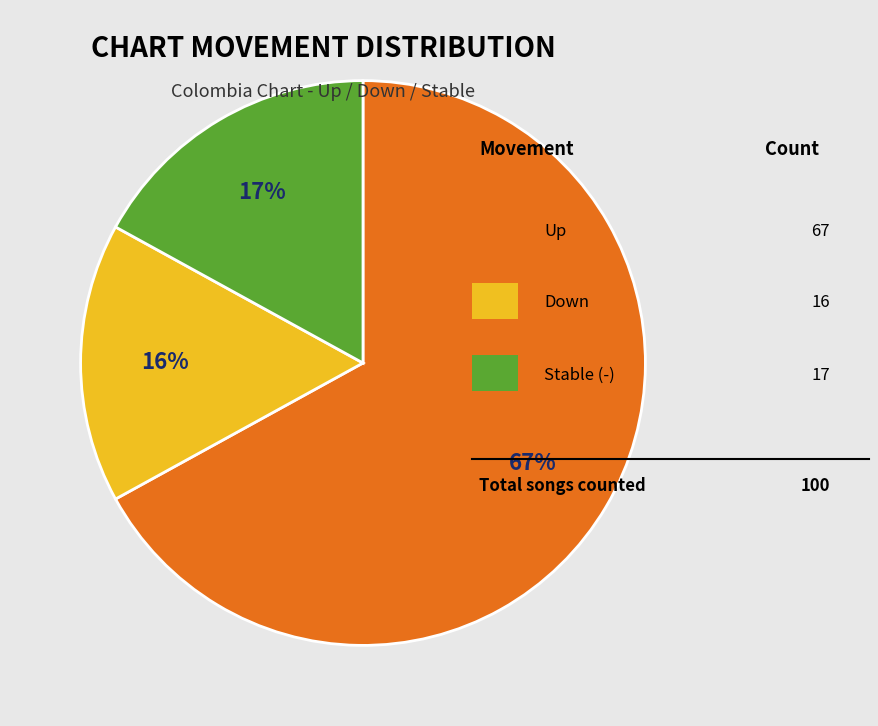

Is there any slice that represents more than half of the pie?

Yes